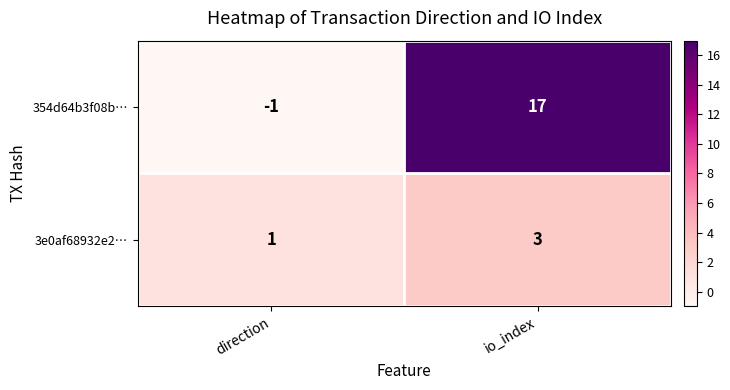

What is the difference between the maximum and minimum values in the 354d64b3f08b… series?

18